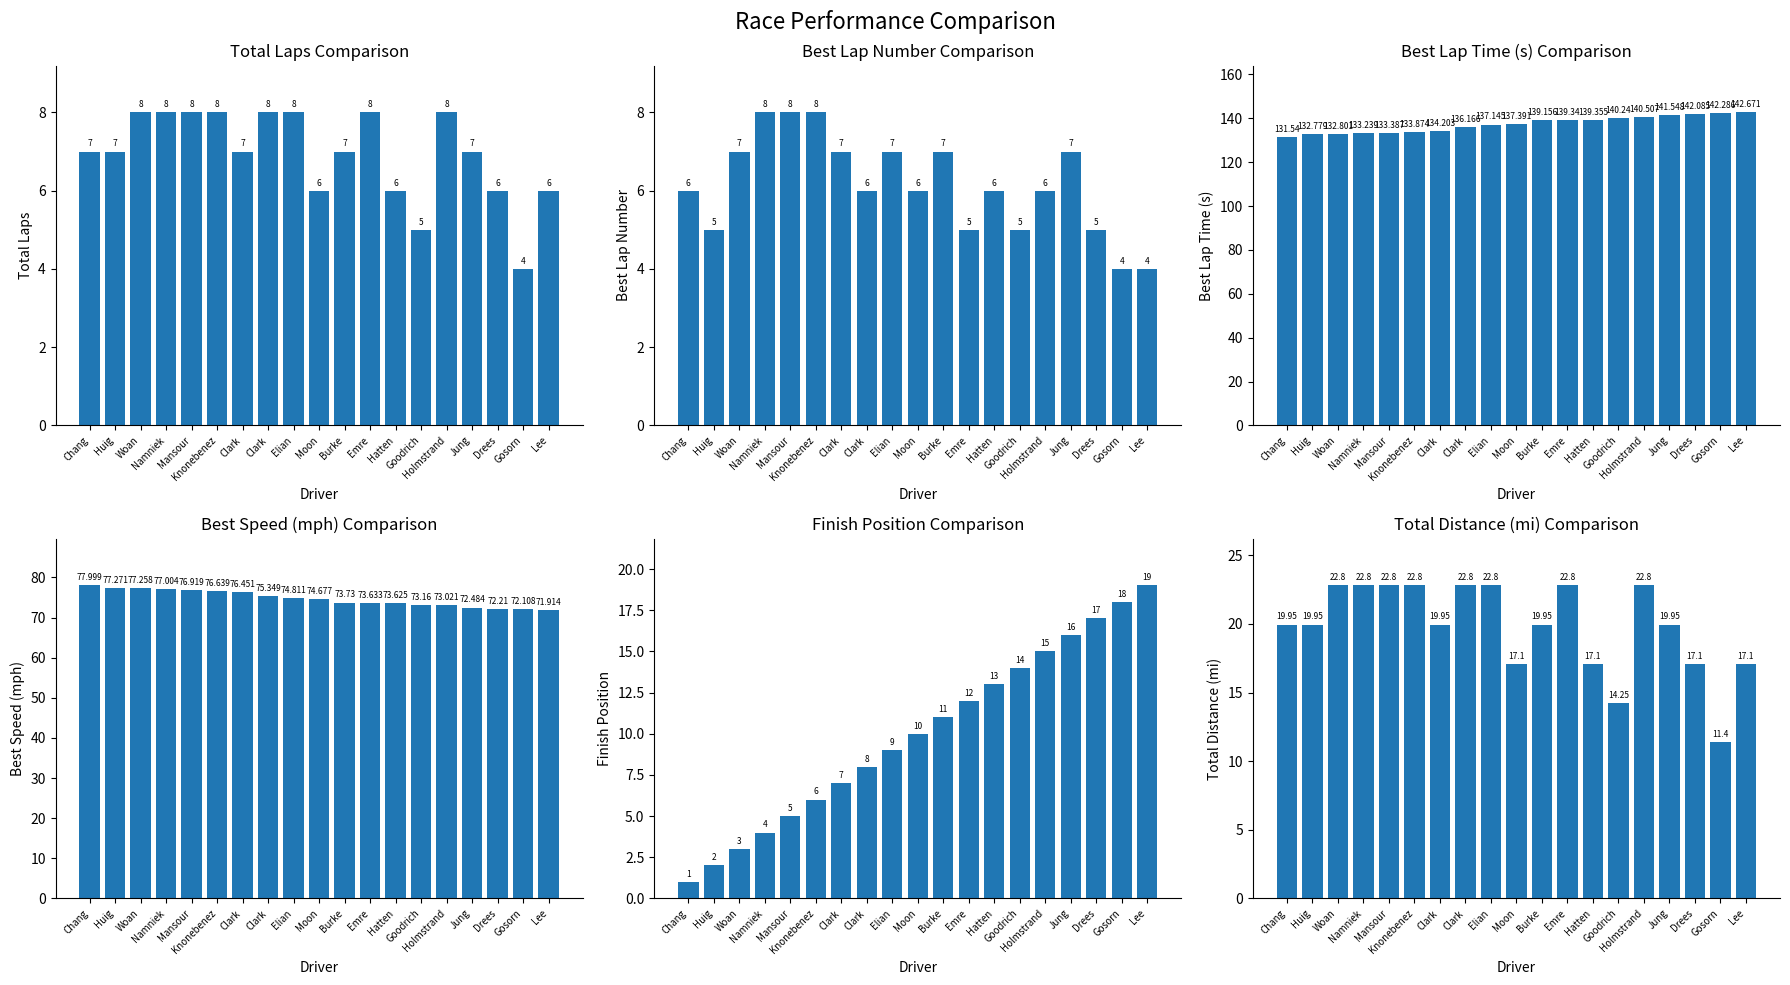

True or false: Best Speed has a value of 73.6 at Hatten.

True